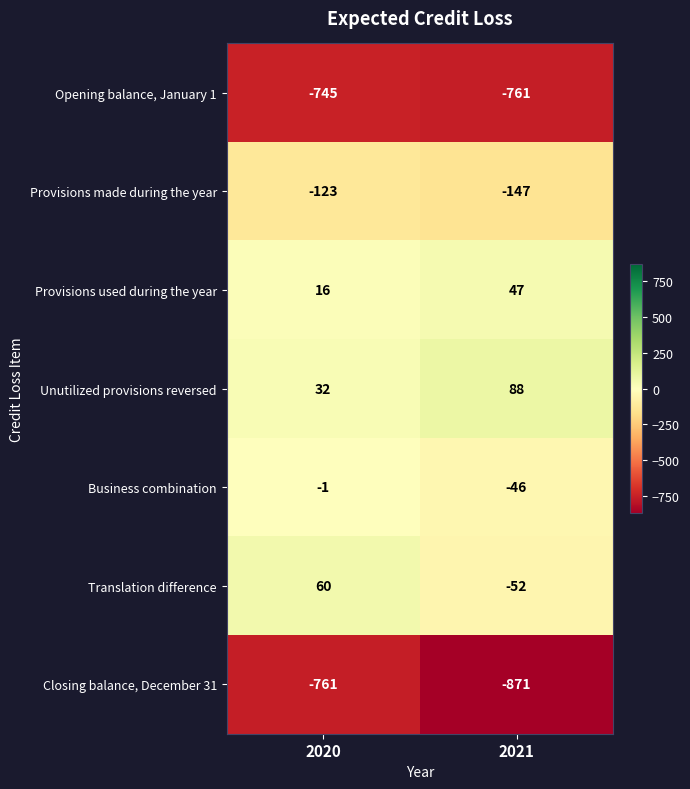

What value does the Business combination series have at 2021, to the nearest 5?

-45